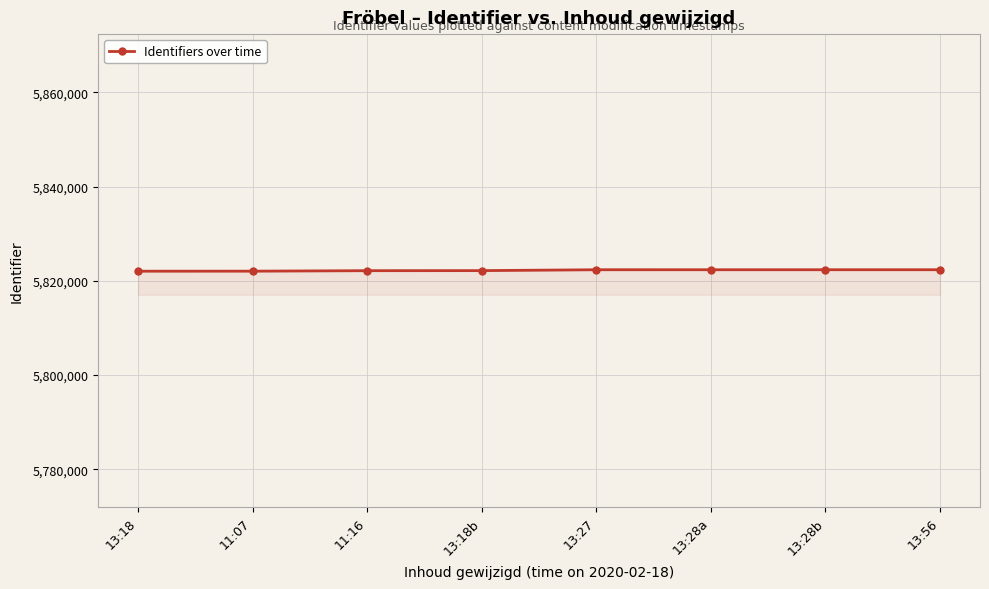

What is the ratio of the value at 13:27 to the value at 13:18?

1.0